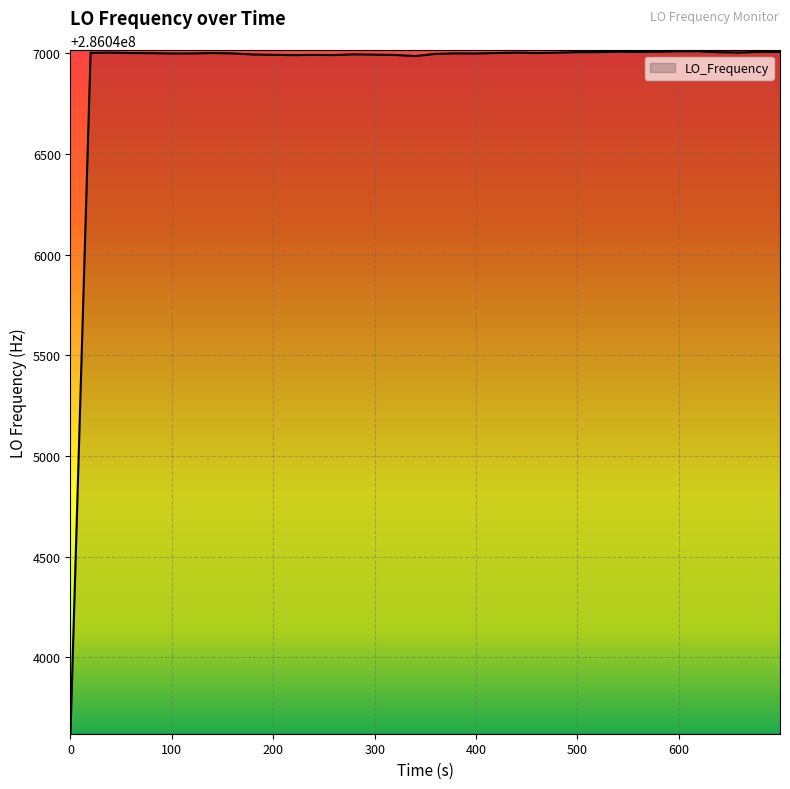

What is the maximum value shown in the chart?

286047010.8